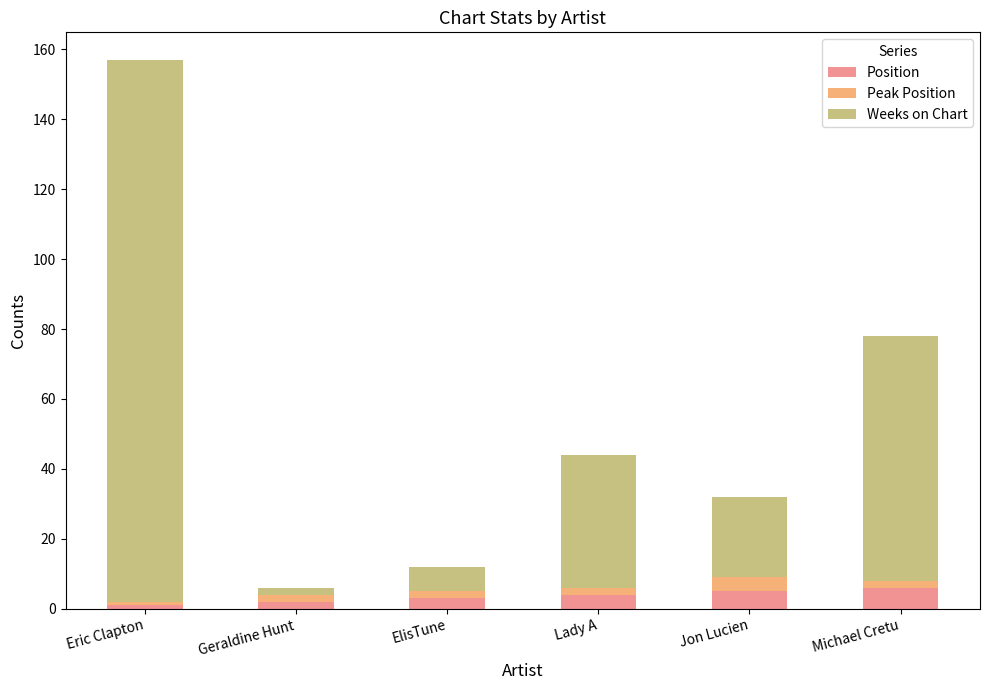

At which category is the sum across all series the highest?

Eric Clapton